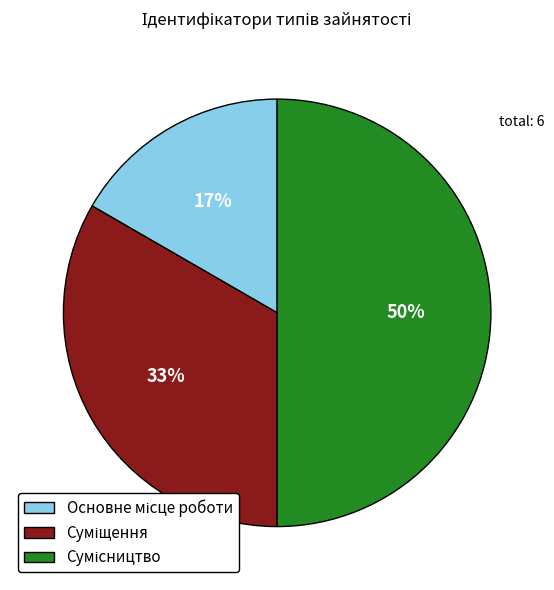

To the nearest percent, what is the average slice percentage?

33%